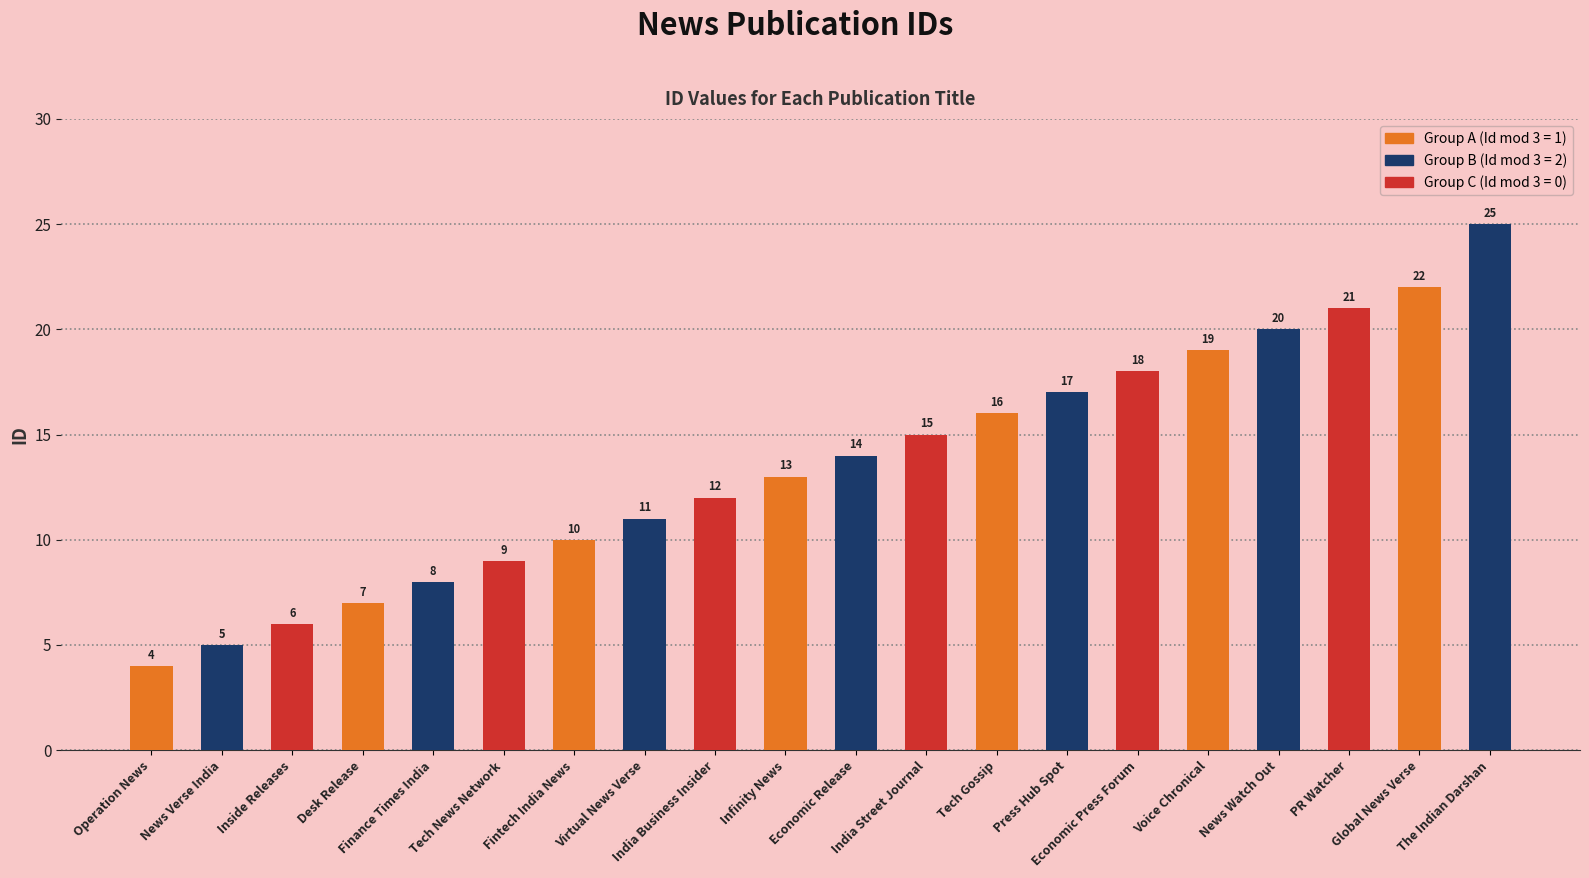

Rank the categories by value from highest to lowest.

The Indian Darshan, Global News Verse, PR Watcher, News Watch Out, Voice Chronical, Economic Press Forum, Press Hub Spot, Tech Gossip, India Street Journal, Economic Release, Infinity News, India Business Insider, Virtual News Verse, Fintech India News, Tech News Network, Finance Times India, Desk Release, Inside Releases, News Verse India, Operation News